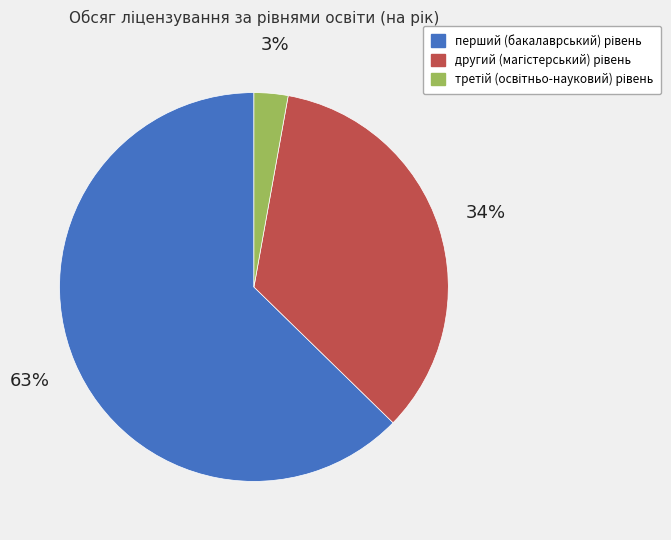

Is there a majority slice in this chart?

Yes